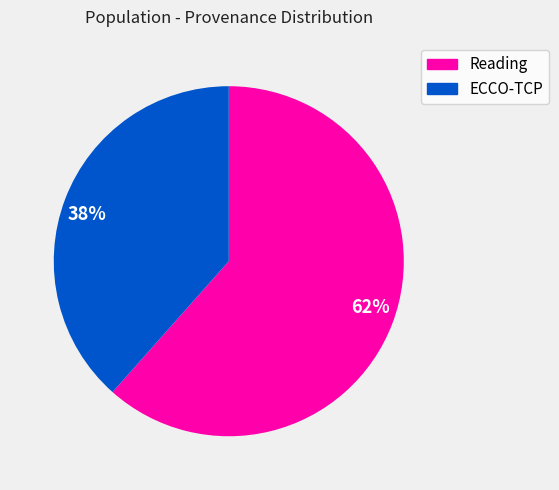

Does any single category account for the majority?

Yes